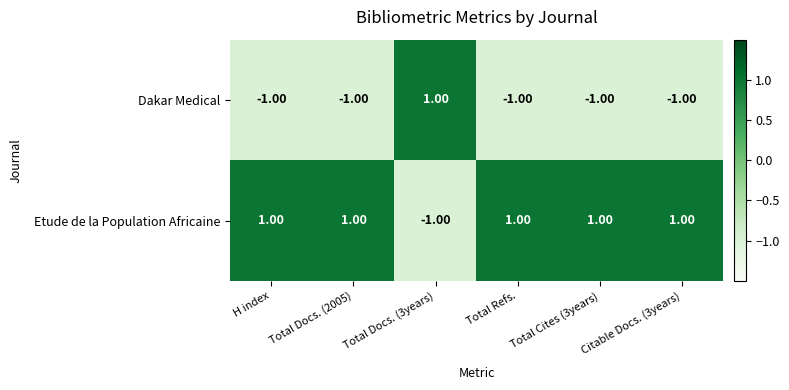

What is the sum of all Etude de la Population Africaine values?

4